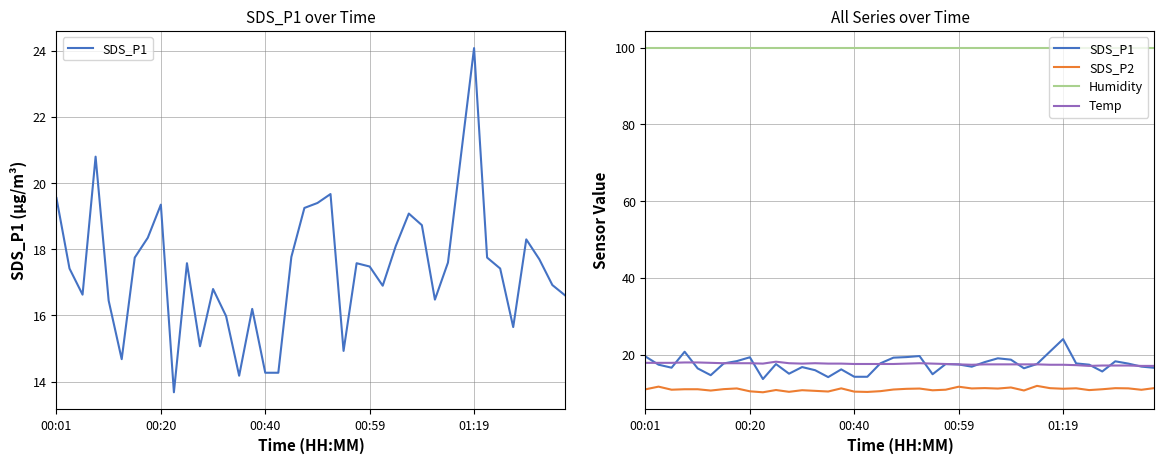

How many data points in SDS_P1 are less than 17?

17